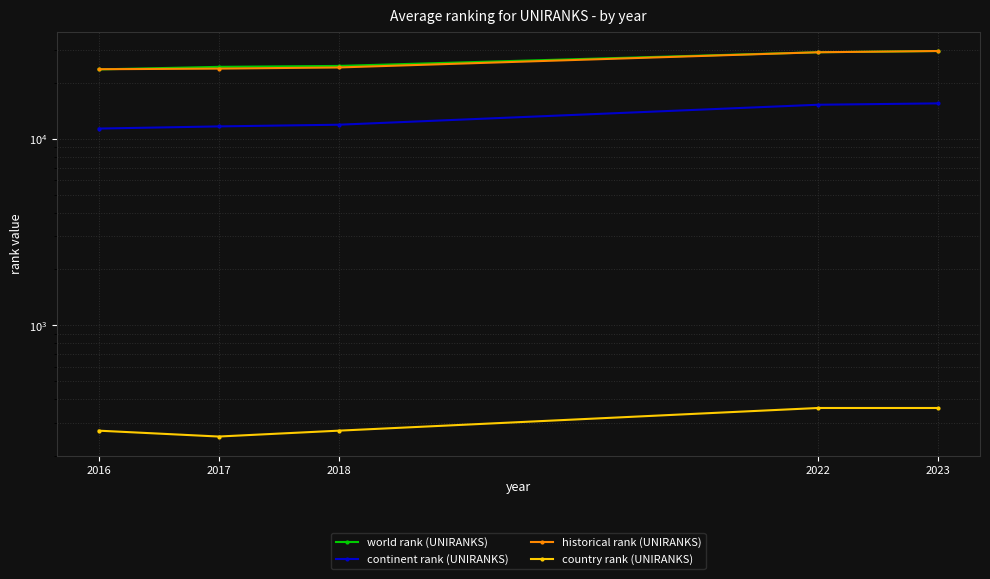

Rank the series by their maximum value, from highest to lowest.

world rank (UNIRANKS), historical rank (UNIRANKS), continent rank (UNIRANKS), country rank (UNIRANKS)